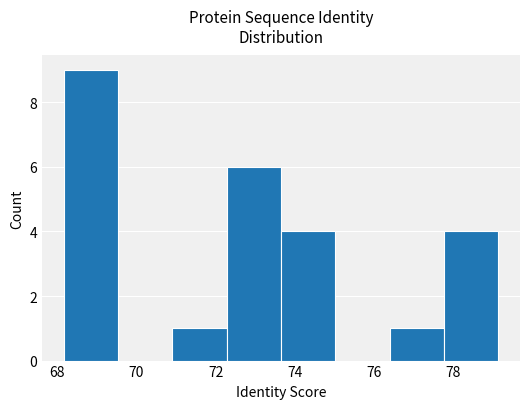

What is the height of the bar covering 71.0 to 72.2 on the x-axis? Neither the bar edges nor the heights are printed on the chart, so give them approximately, as read against the axes.

1